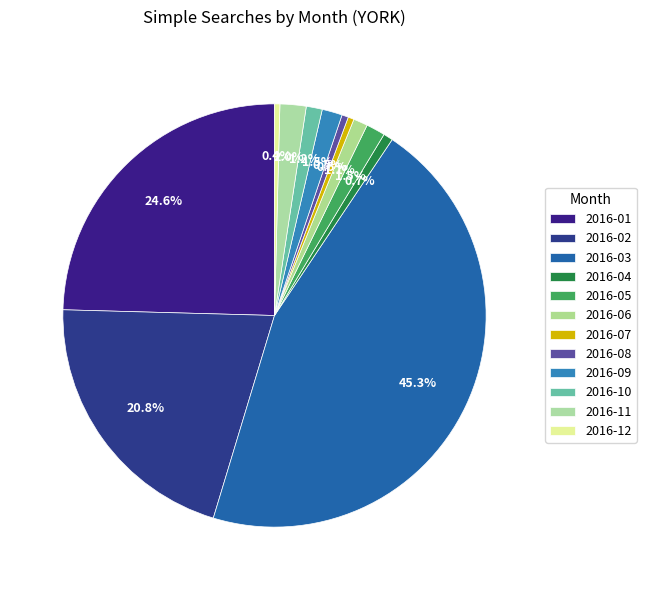

Which has a higher value, 2016-09 or 2016-07?

2016-09